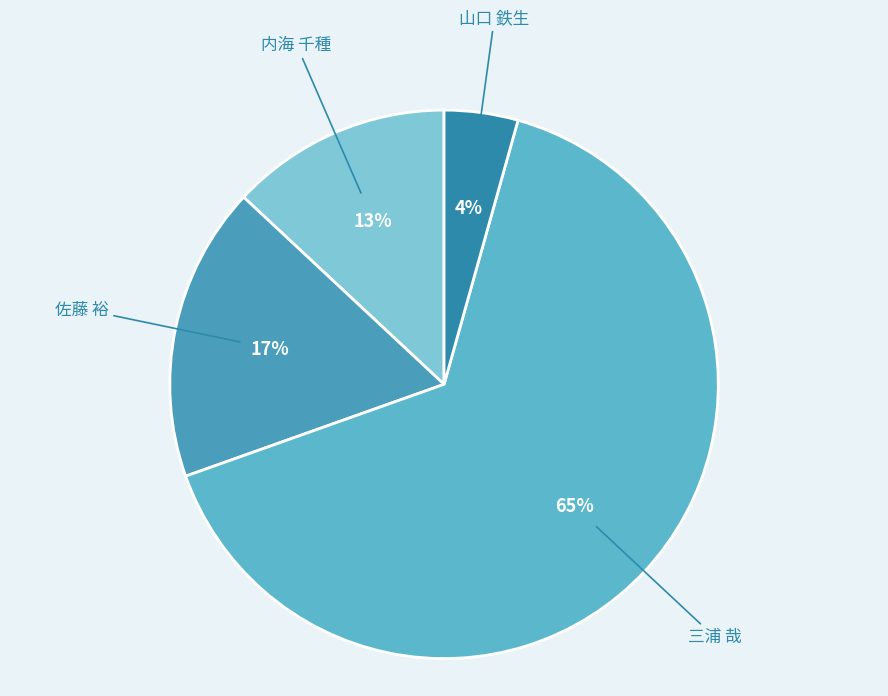

Is the sum of 山口 鉄生 and 三浦 哉 greater than half?

Yes